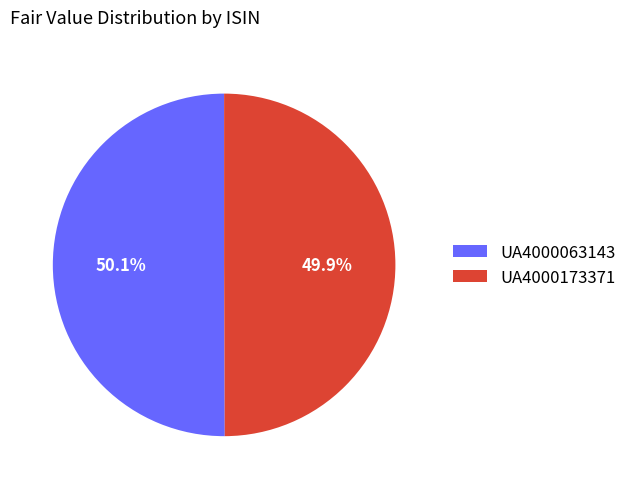

Count the number of slices in the pie.

2